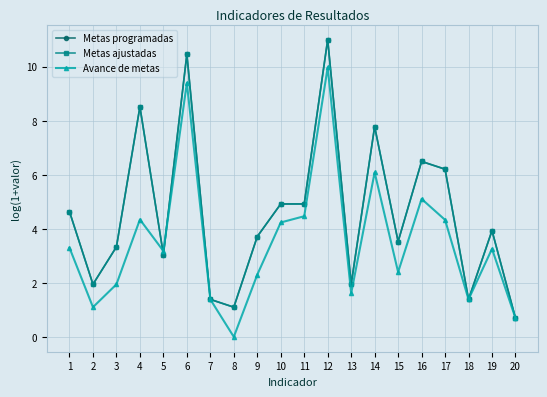

At how many categories does at least one series exceed 4?

9